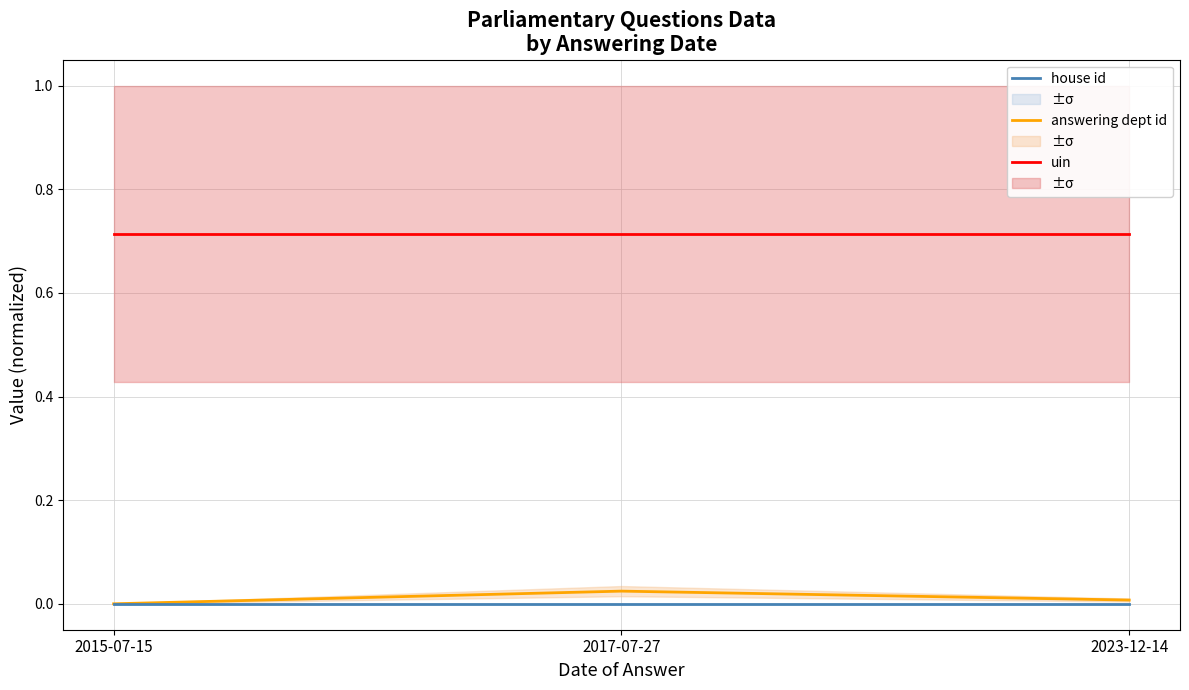

What is the label of the 3rd point from the left?

2023-12-14